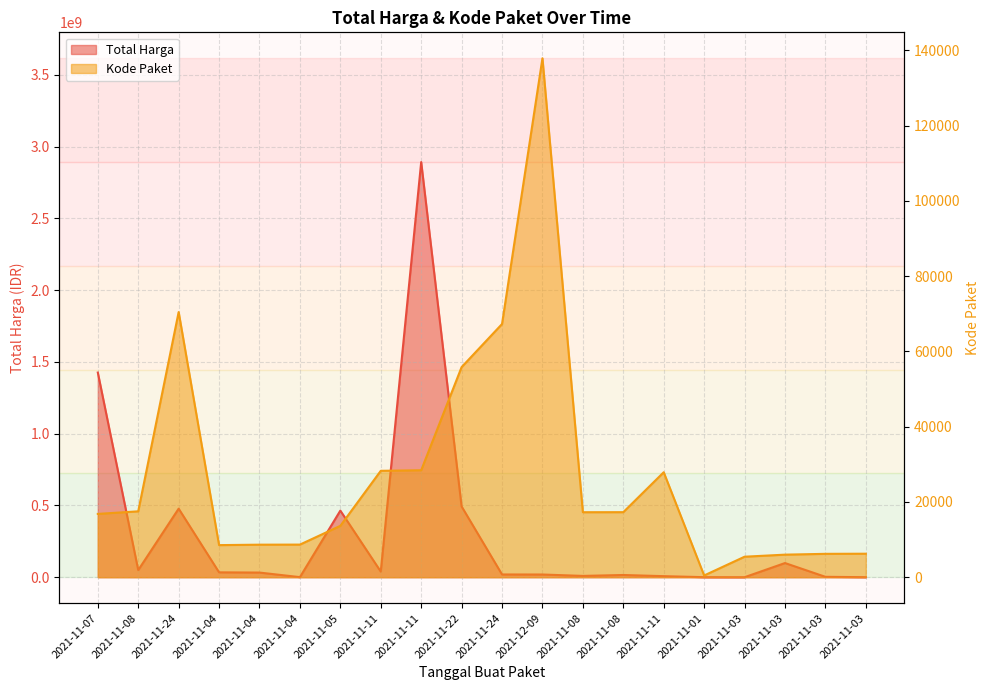

What is the lowest value of the Kode Paket series?

464